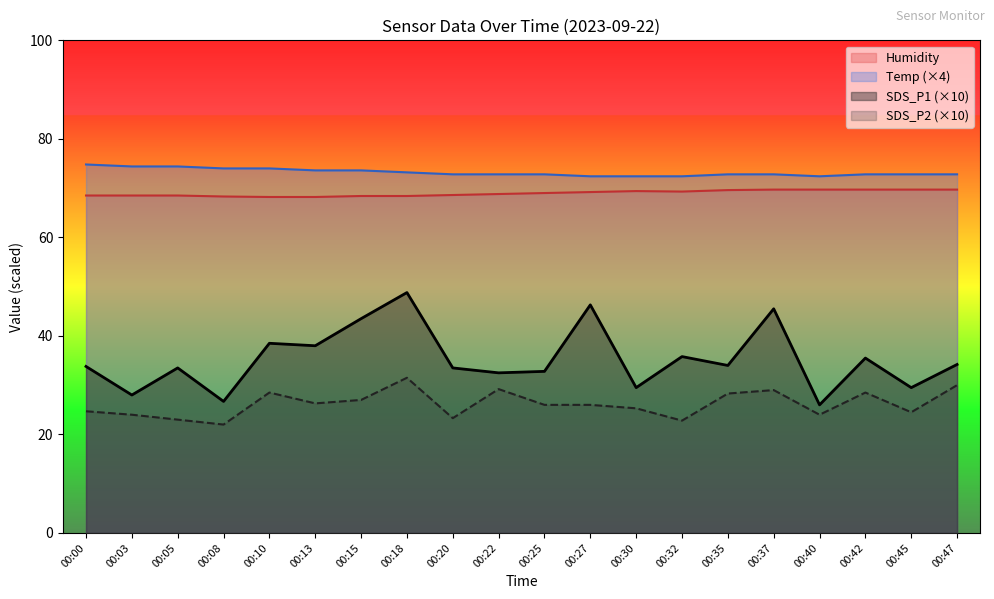

Rank the series at 00:40 from highest to lowest value.

Temp, Humidity, SDS_P1, SDS_P2